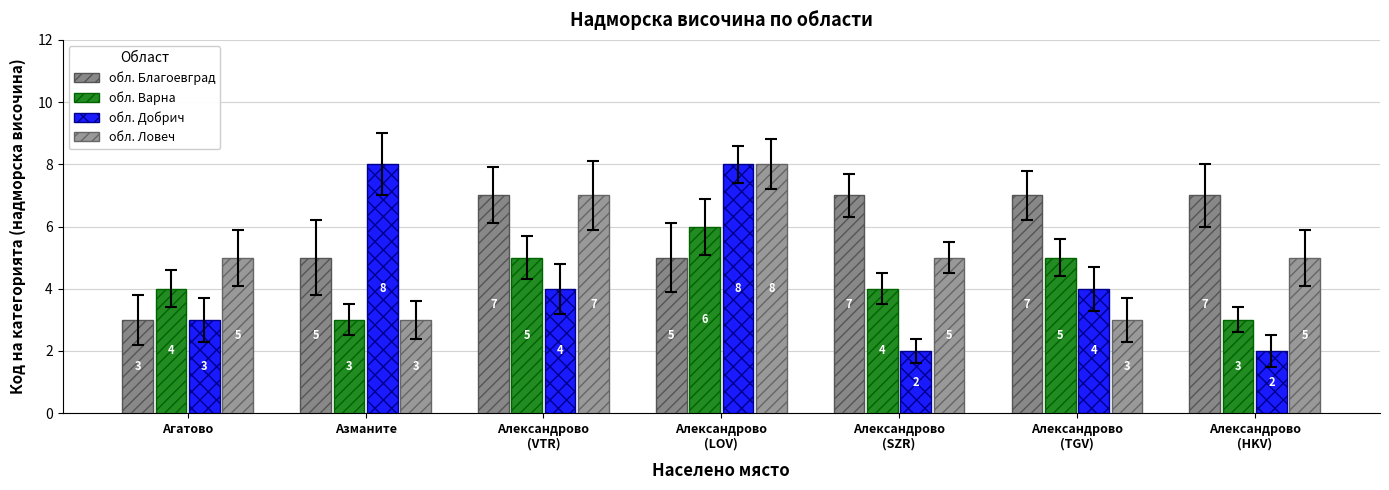

Count the обл. Варна values in the range 3 to 5.

6